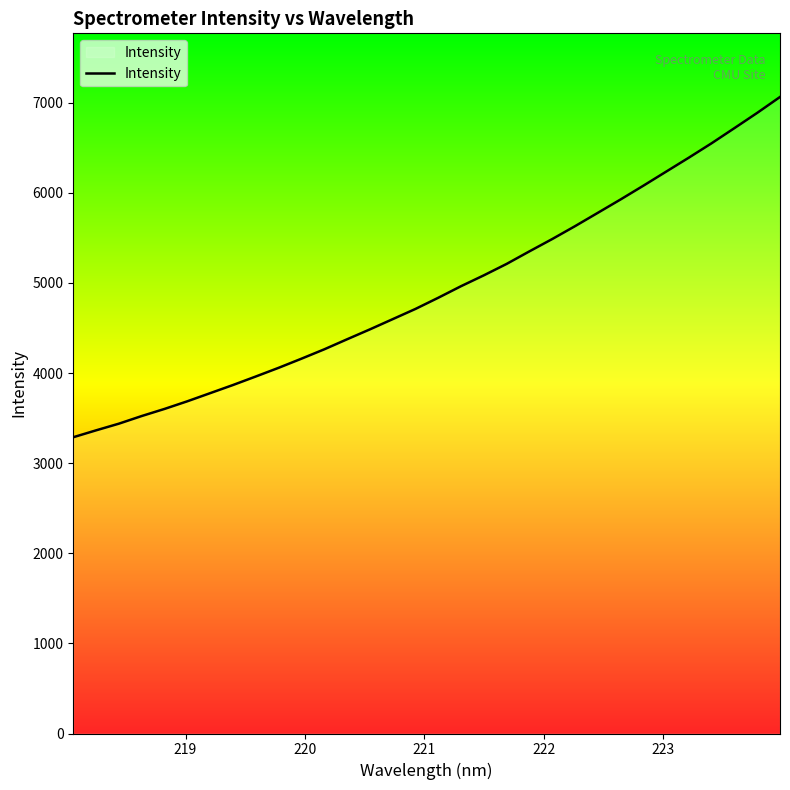

What is the minimum value shown in the chart?

3288.1